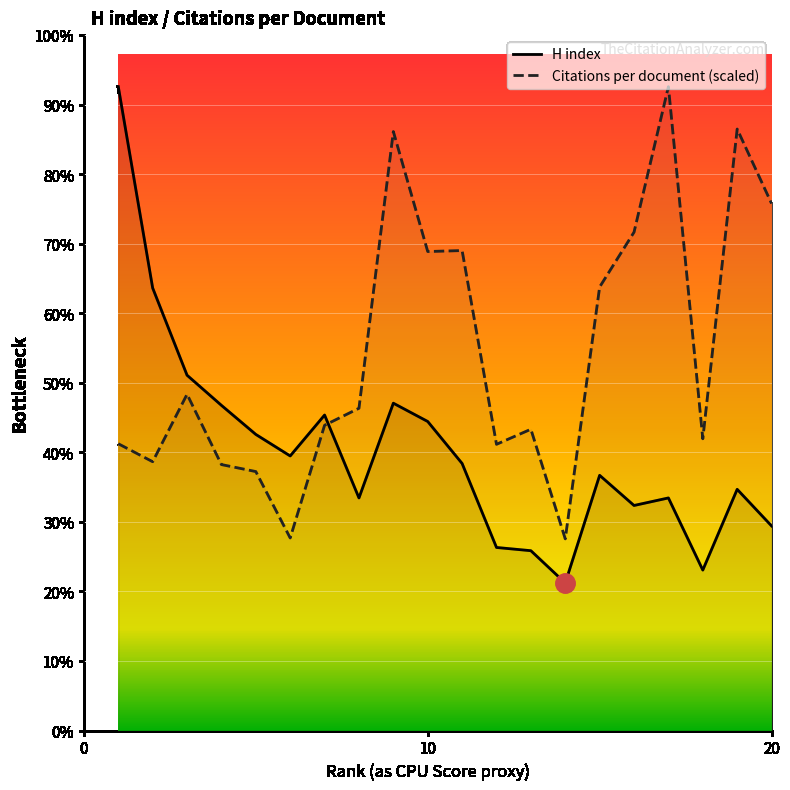

Reading left to right, list all the values displayed in this chart.

Citations per document: 266.3	249.6	312.3	247.0	240.5	178.8	283.5	299.3	556.3	444.9	445.8	265.8	279.8	178.0	411.9	462.9	598.0	271.0	558.6	489.5
H index: 598.0	411.0	330.0	302.0	275.0	255.0	293.0	216.0	304.0	287.0	248.0	170.0	167.0	137.0	237.0	209.0	216.0	149.0	224.0	190.0